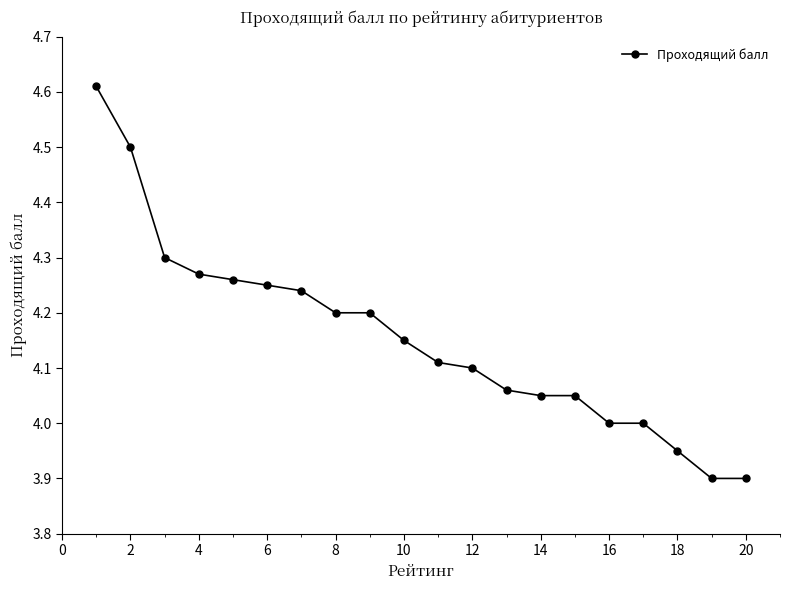

What is the smallest value displayed?

3.9